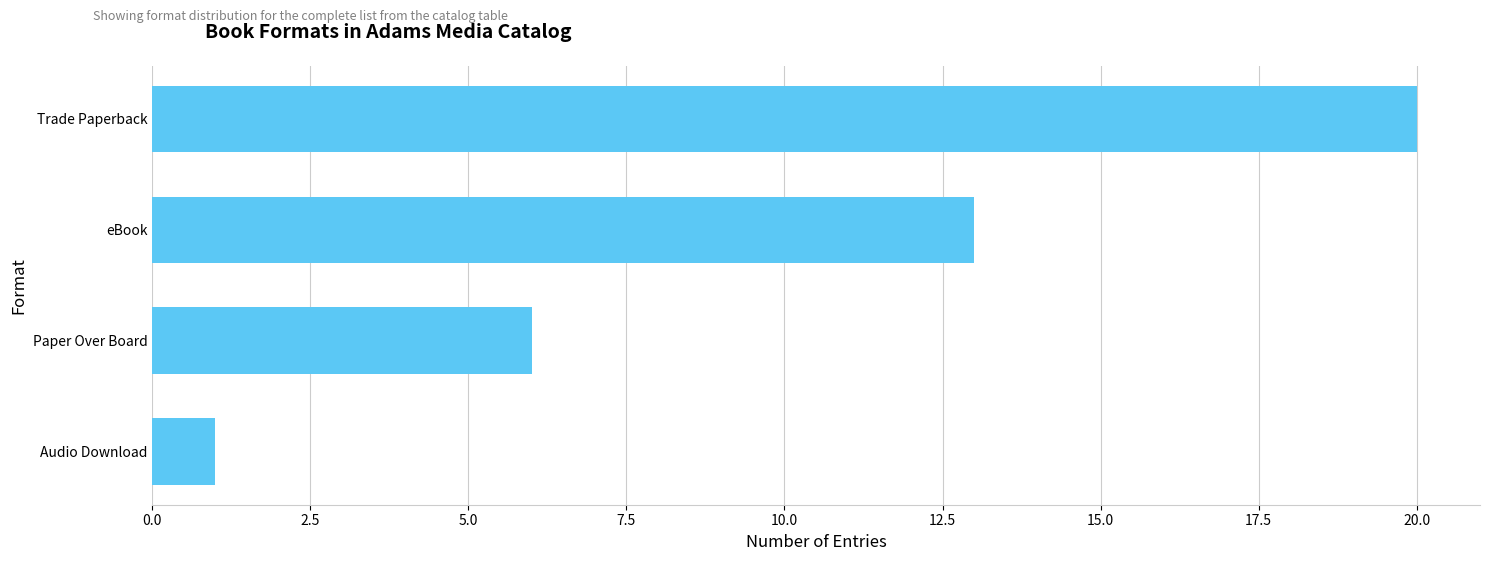

How many bars are there in total?

4